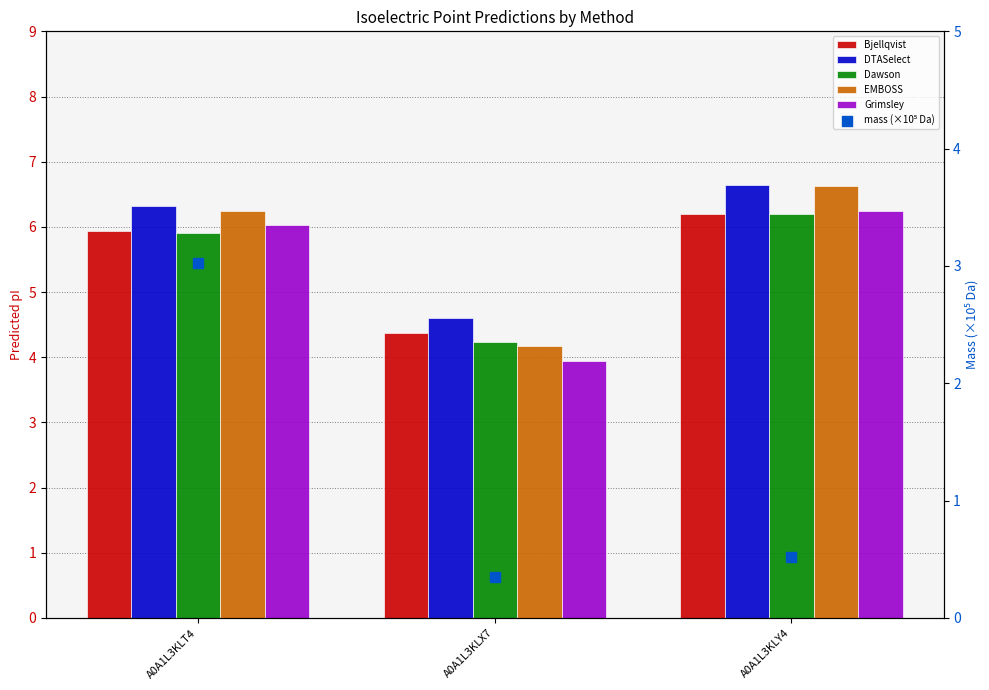

Is the value of EMBOSS at A0A1L3KLX7 greater than the value of Bjellqvist at A0A1L3KLT4?

No